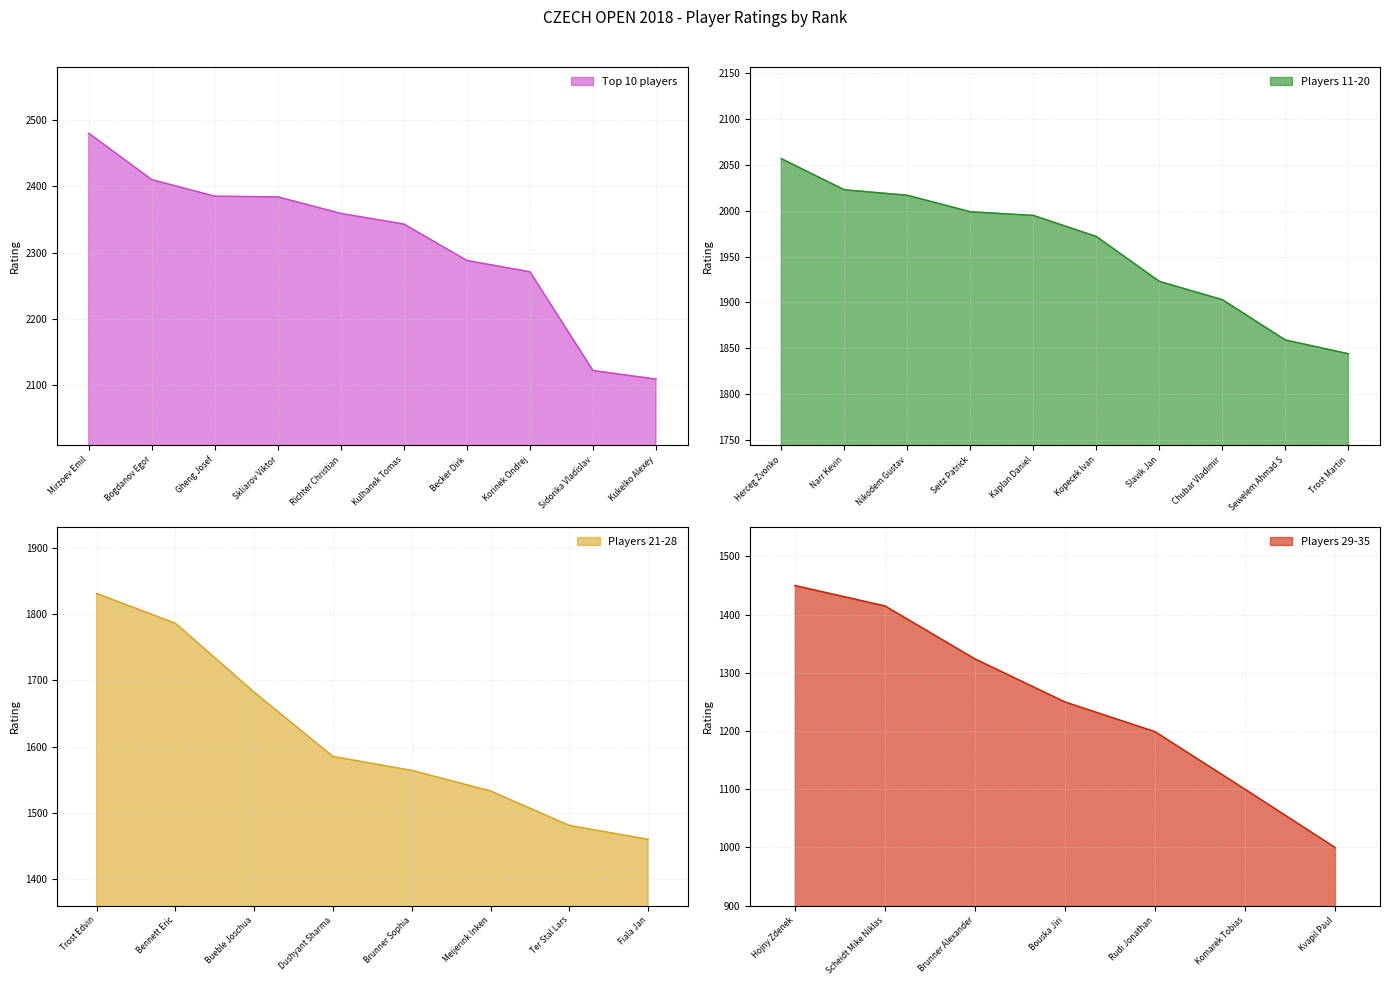

What is the ratio of the value at Bogdanov Egor to the value at Nikodem Gustav?

1.2